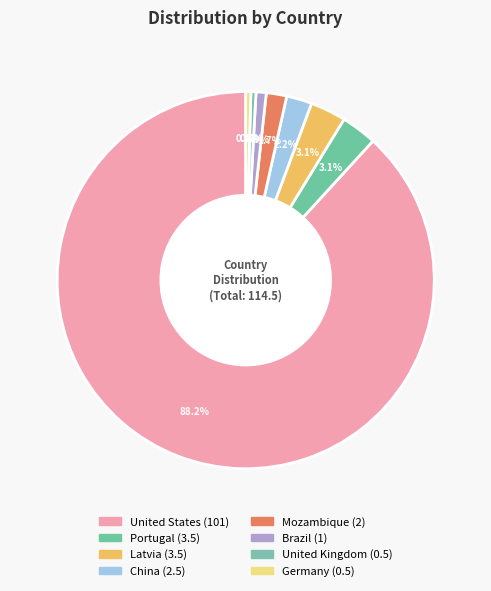

Between Latvia and Germany, which is larger?

Latvia